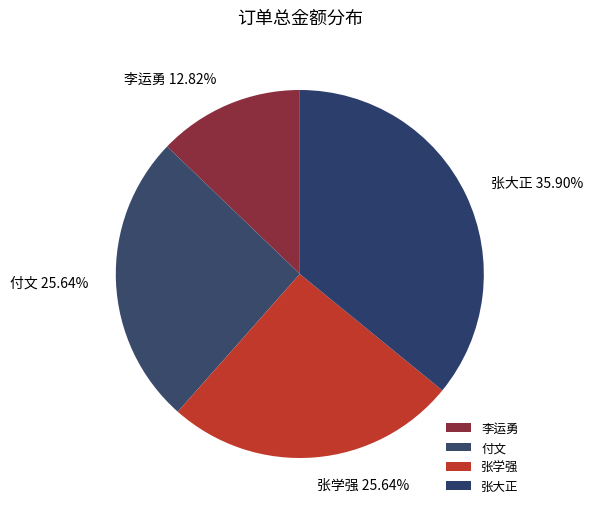

Which slice is the smallest?

李运勇